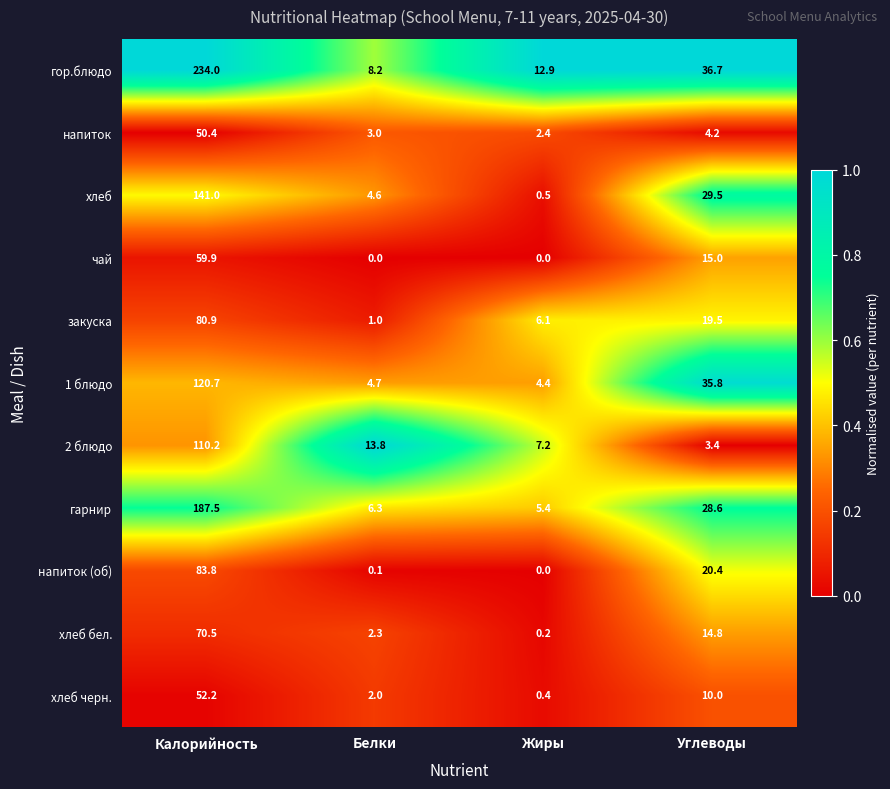

Which series has the widest spread of values?

гор.блюдо